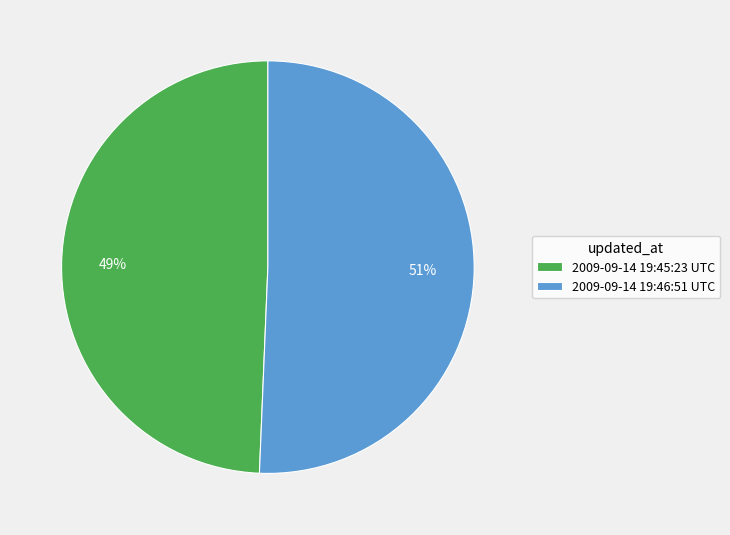

Is it true that 2009-09-14 19:45:23 UTC is 49% of the pie?

True